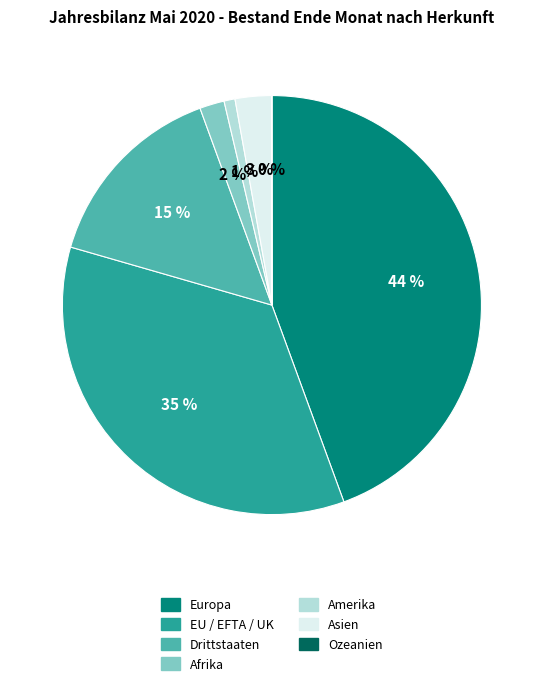

To the nearest percent, what is the difference between the EU / EFTA / UK and Asien slice percentages?

32%